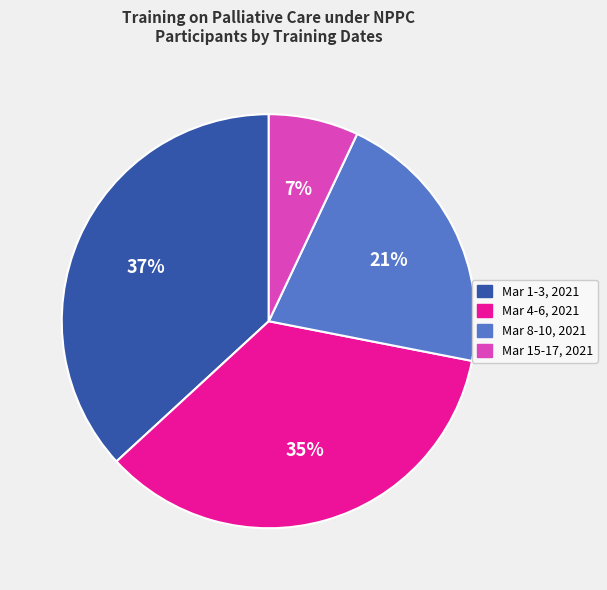

Which slice is the largest?

Mar 1-3, 2021